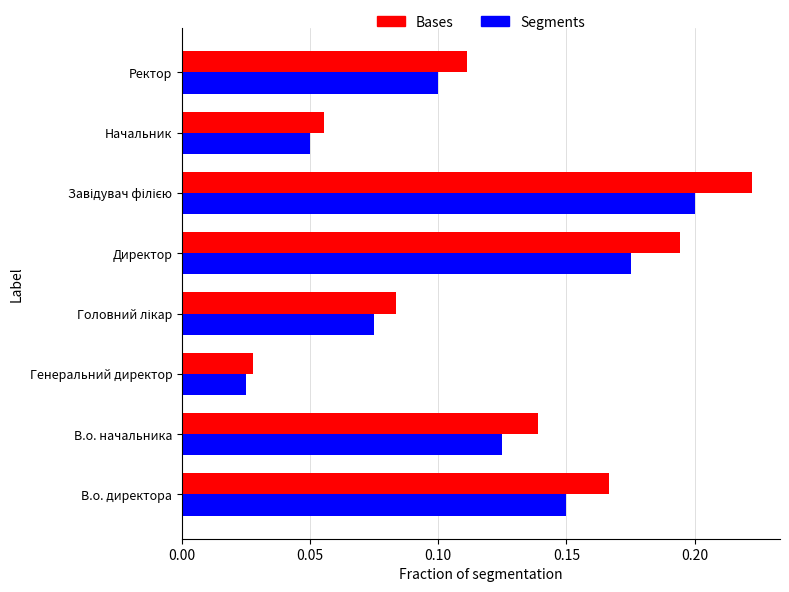

Which series has the largest total across all categories?

Bases